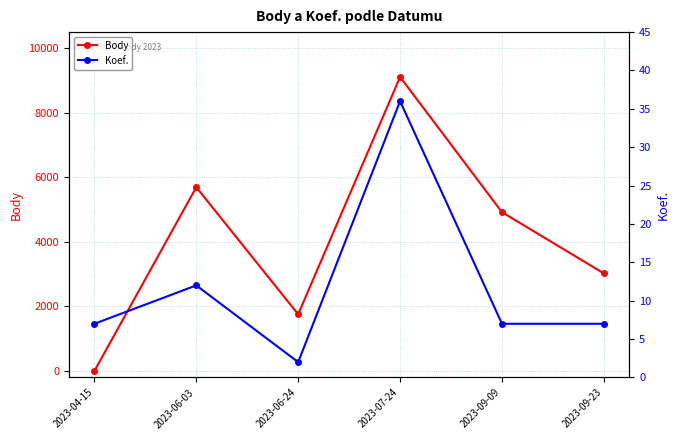

What is the total value across all series at 2023-04-15?

7